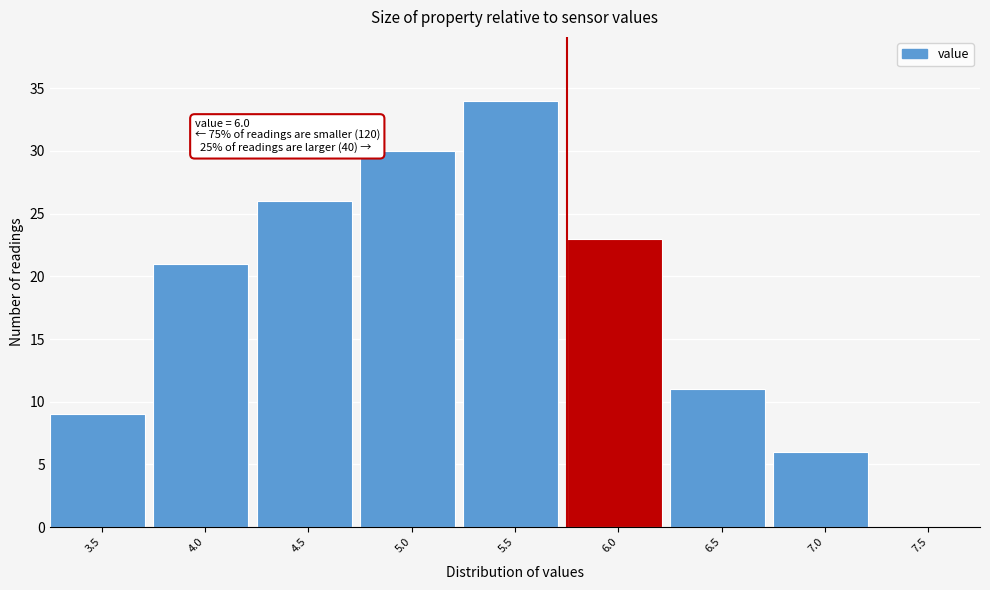

Reading right to left, transcribe all the data shown in this chart.

7.5=0	7.0=6	6.5=11	6.0=23	5.5=34	5.0=30	4.5=26	4.0=21	3.5=9